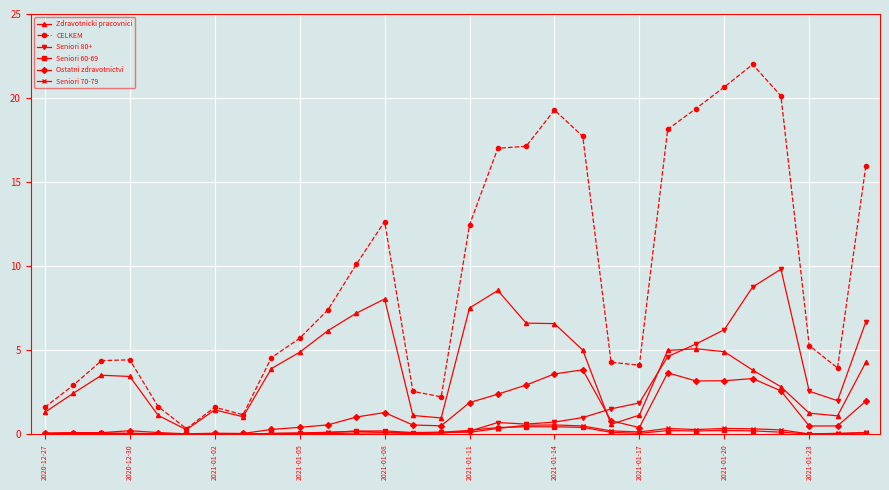

In CELKEM, how many points are lower than both neighbors (excluding endpoints)?

5